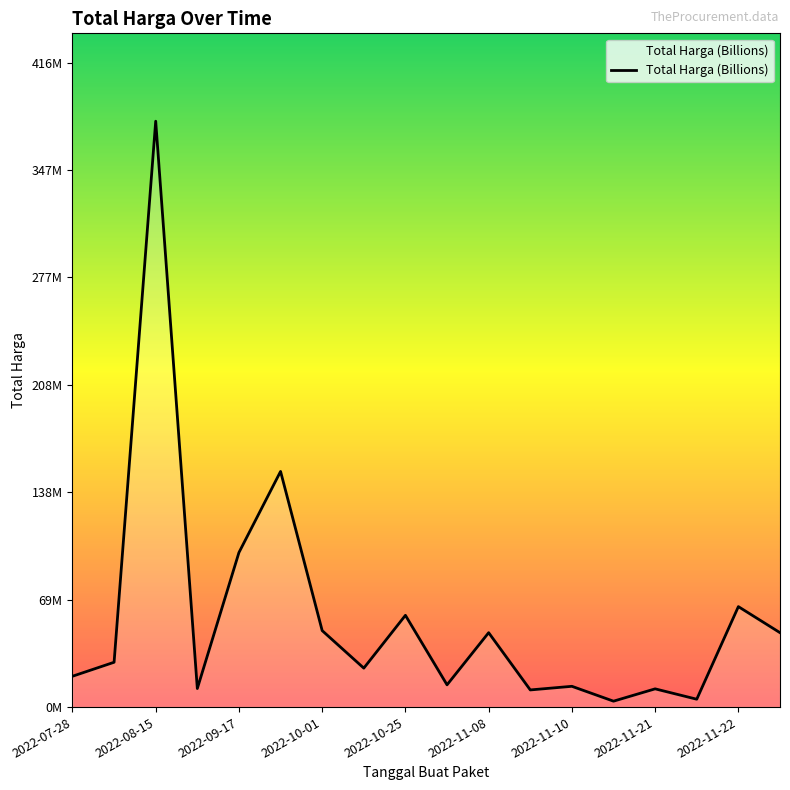

Does the chart have visible grid lines?

No